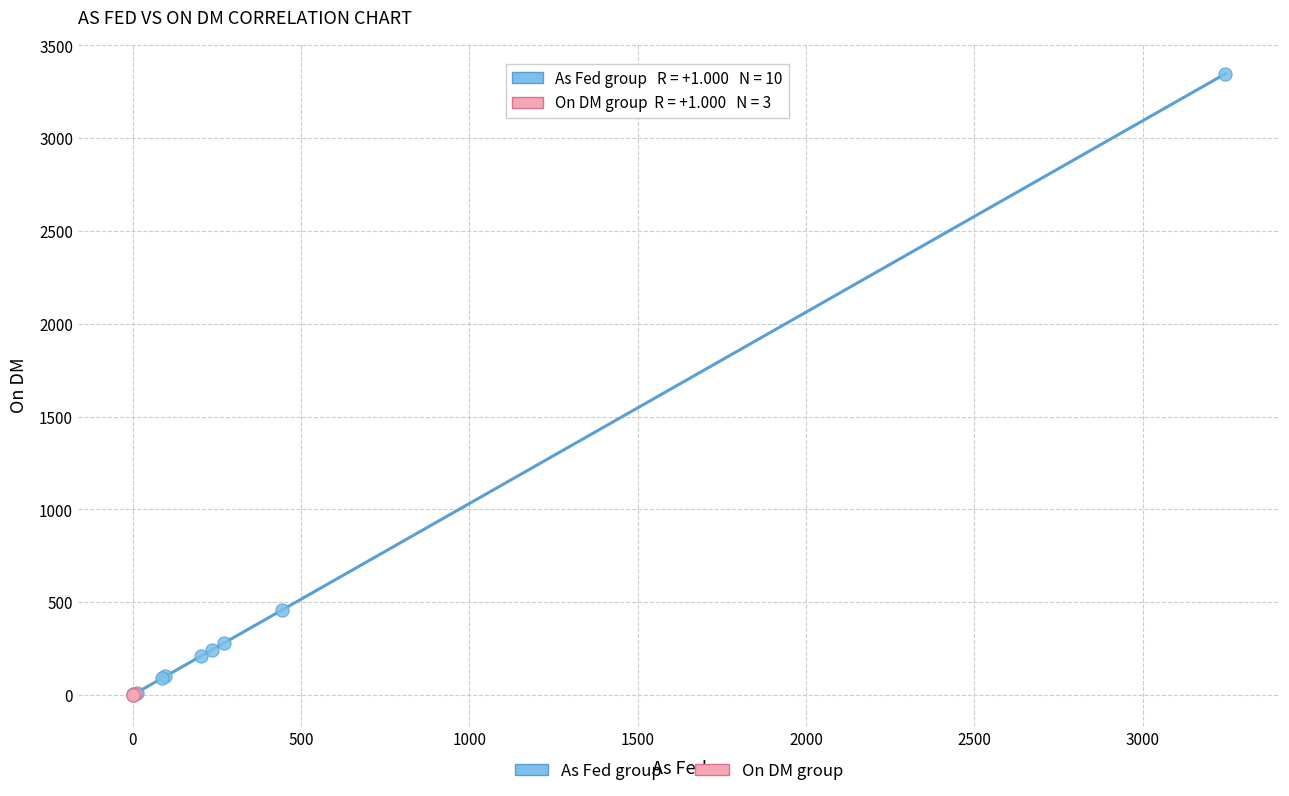

What are all the series names shown in the legend?

As Fed group, On DM group